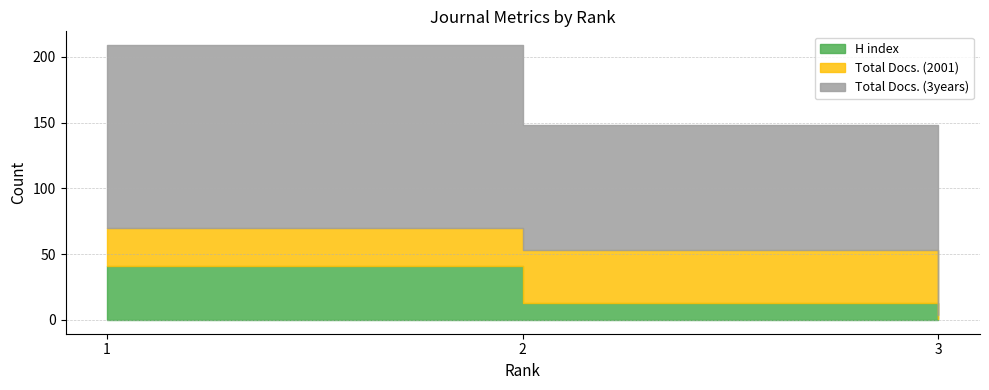

What is the sum of all H index values?

55